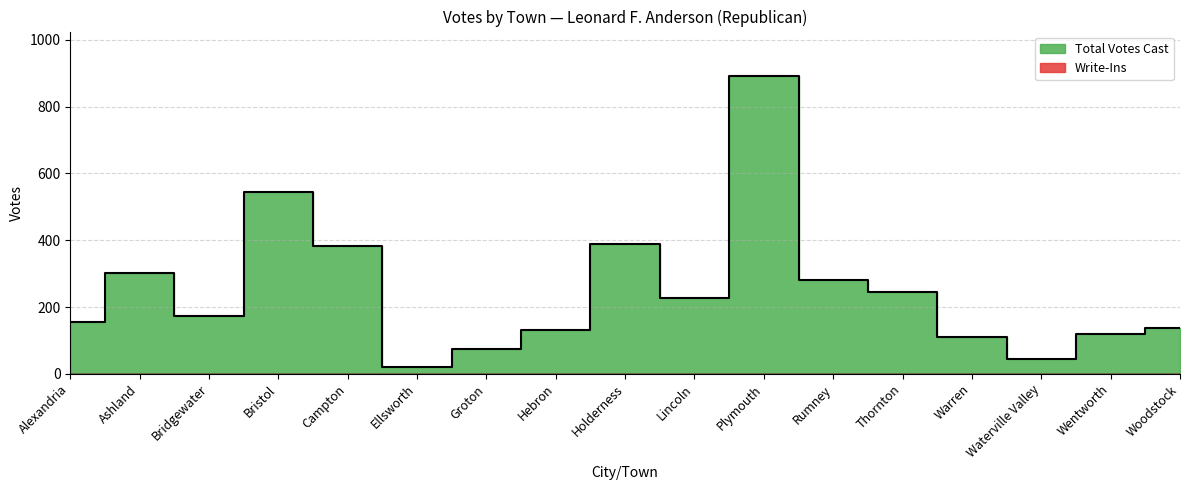

What is the sum of the values at Thornton and Holderness?

635